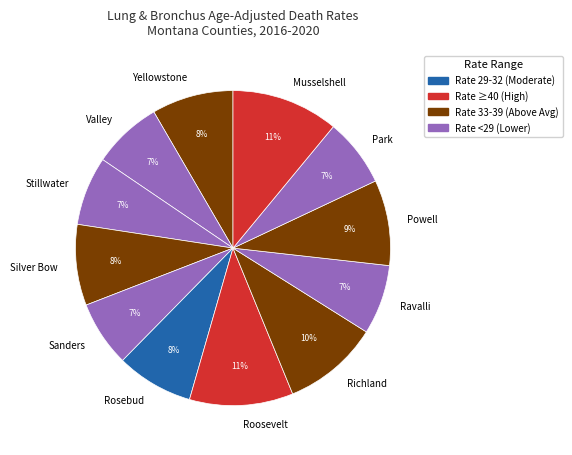

Is there a majority slice in this chart?

No